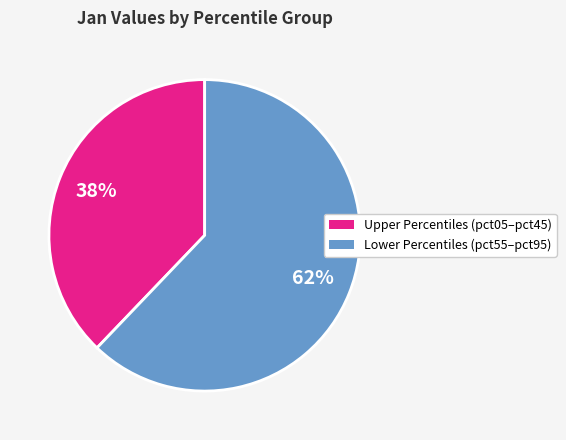

To the nearest percent, what is the difference between the largest and smallest slice percentages?

24%